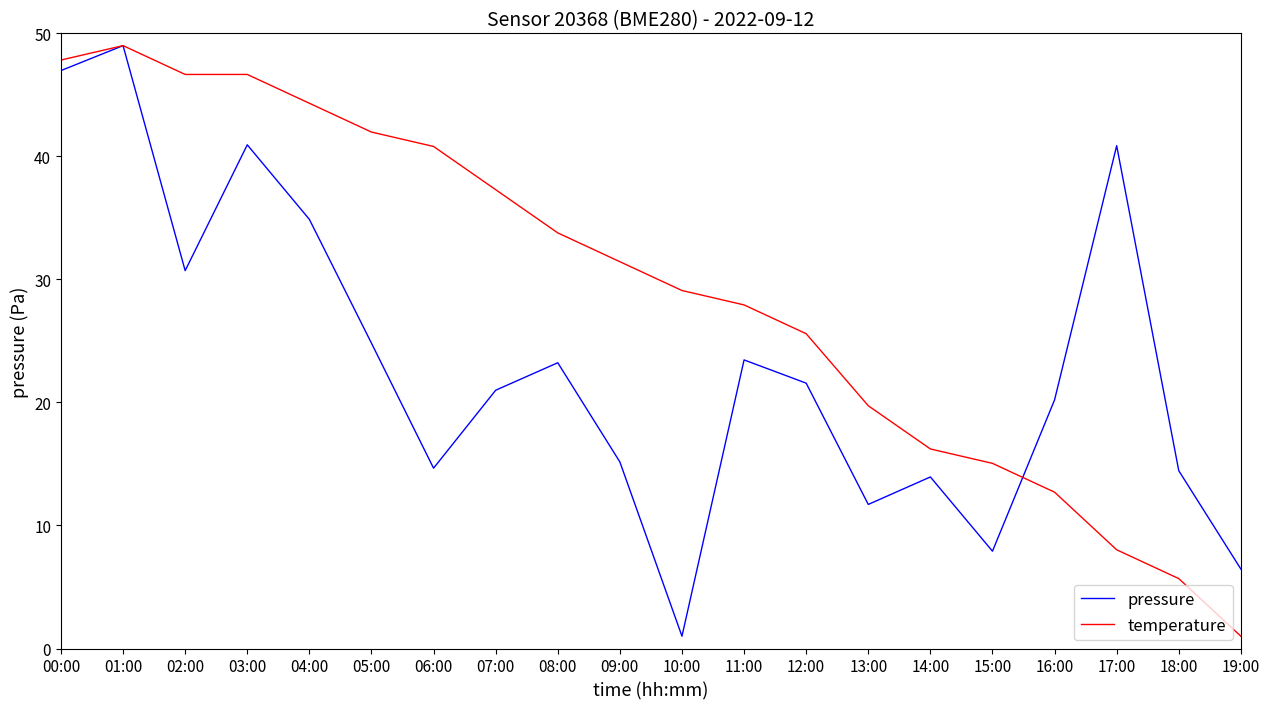

Reading left to right, what are all the values shown in this chart?

pressure: 00:00=47.0	01:00=49.0	02:00=30.7	03:00=40.9	04:00=34.9	05:00=24.8	06:00=14.7	07:00=21.0	08:00=23.2	09:00=15.2	10:00=1.0	11:00=23.5	12:00=21.6	13:00=11.7	14:00=13.9	15:00=7.9	16:00=20.2	17:00=40.9	18:00=14.5	19:00=6.5
temperature: 00:00=47.8	01:00=49.0	02:00=46.7	03:00=46.7	04:00=44.3	05:00=42.0	06:00=40.8	07:00=37.3	08:00=33.8	09:00=31.4	10:00=29.1	11:00=27.9	12:00=25.6	13:00=19.7	14:00=16.2	15:00=15.0	16:00=12.7	17:00=8.0	18:00=5.7	19:00=1.0